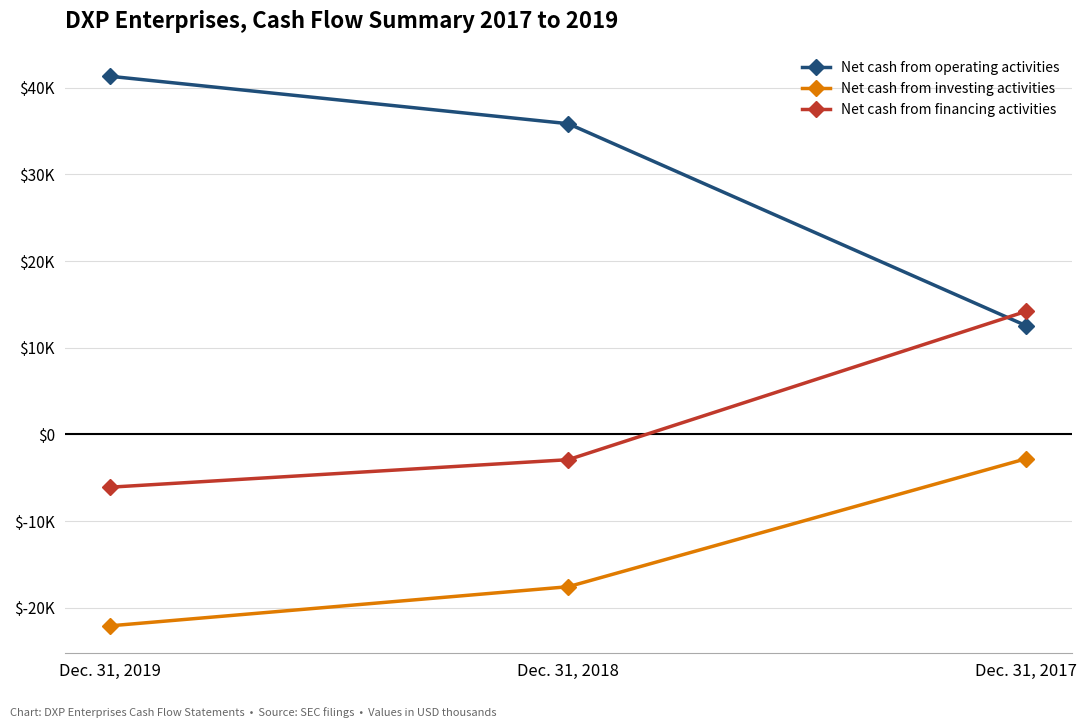

Which series has the largest range (max minus min)?

Net cash from operating activities